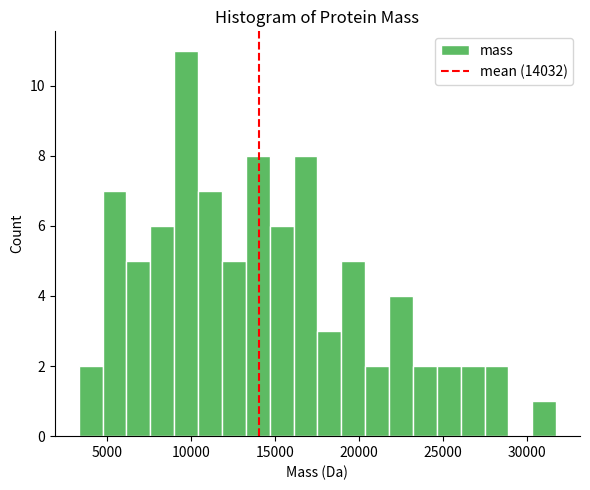

Read against the x-axis, roughly where is the centre of the tallest bar?

9500